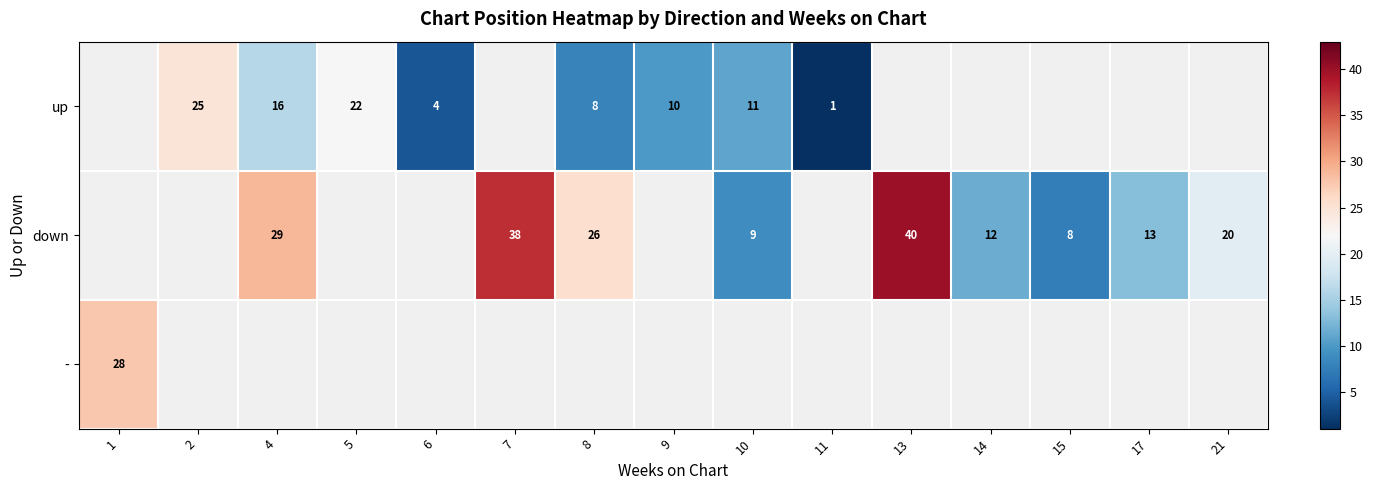

True or false: up has a value of 24.8 at 2.

True